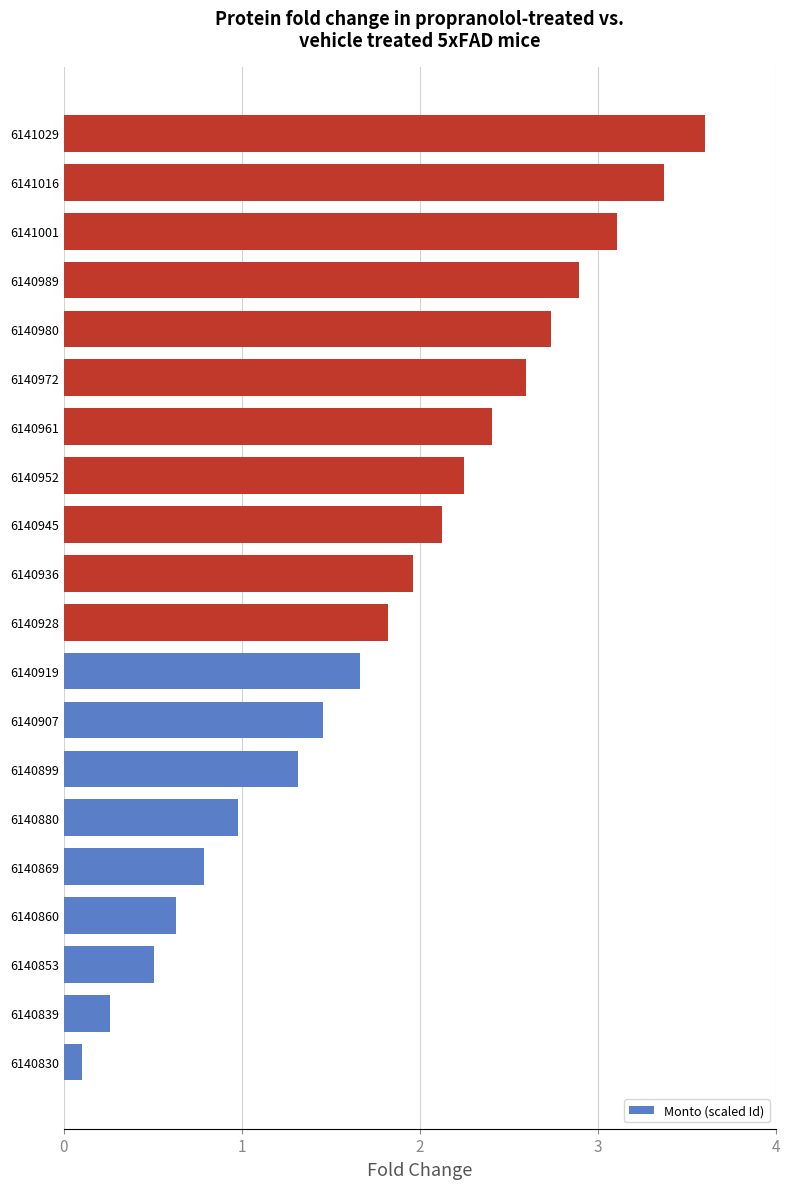

Which has a higher value, 6141001 or 6140899?

6141001